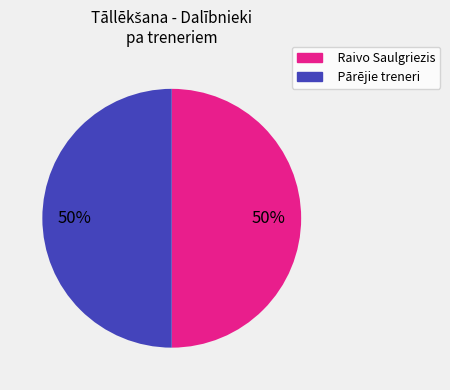

To the nearest percent, what is the average slice percentage?

50%